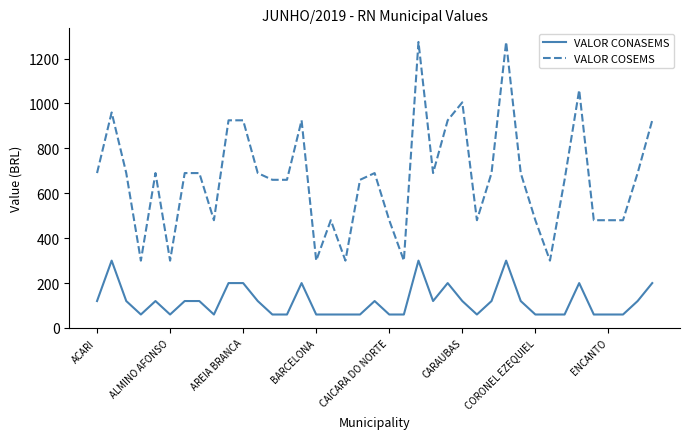

True or false: VALOR CONASEMS and VALOR COSEMS intersect in this chart.

False